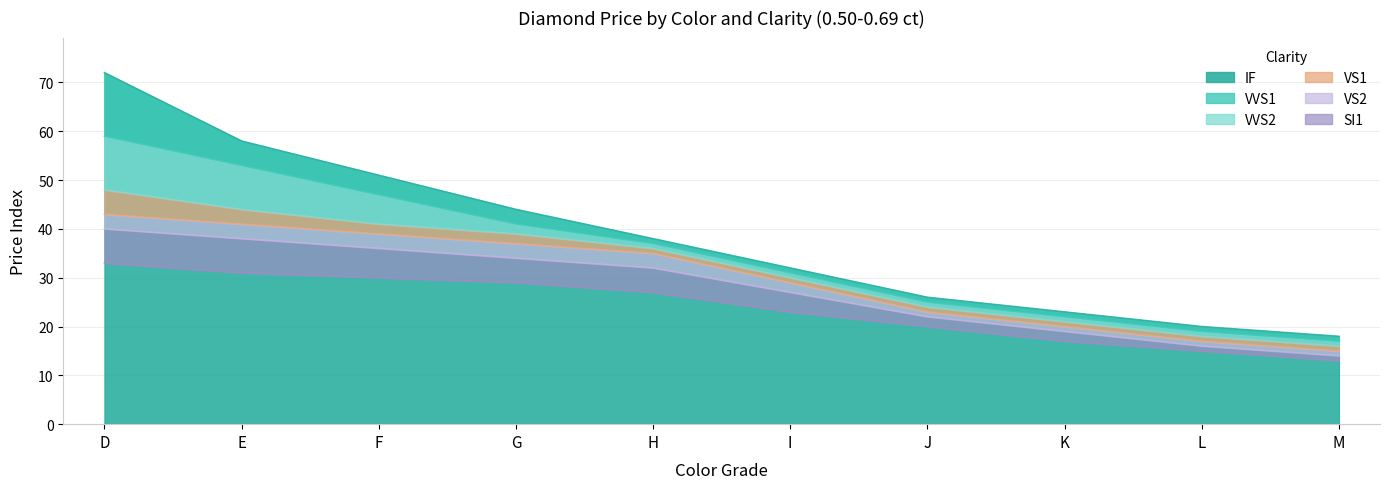

What is the value of the VS1 point at the 4th from the left?

37